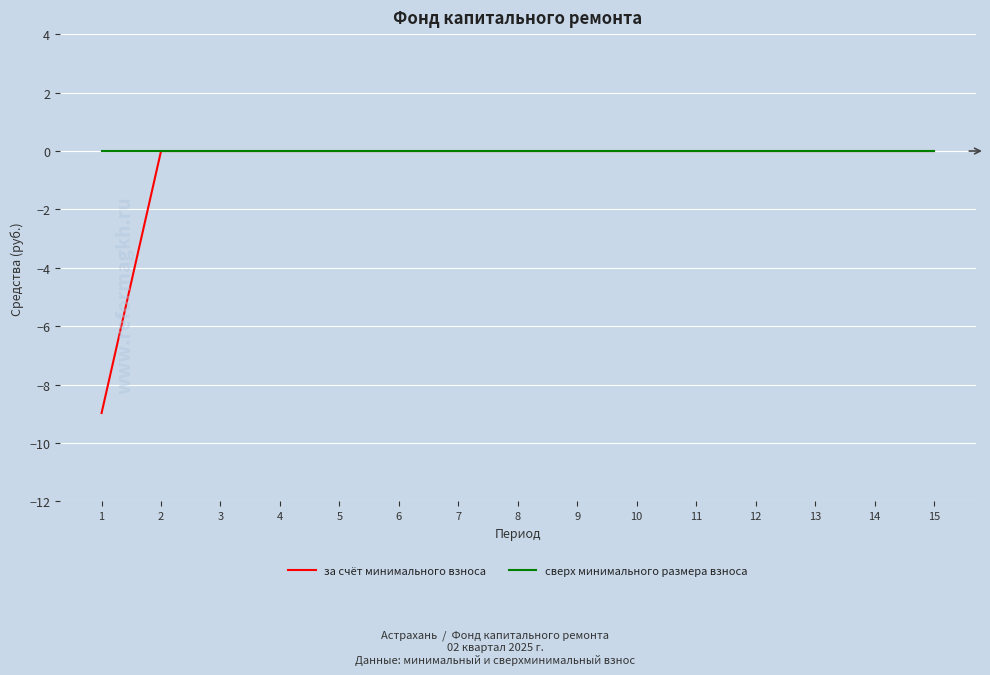

Reading left to right, list all the values displayed in this chart.

за счёт минимального взноса: -9.0	0.0	0.0	0.0	0.0	0.0	0.0	0.0	0.0	0.0	0.0	0.0	0.0	0.0	0.0
сверх минимального размера взноса: 0.0	0.0	0.0	0.0	0.0	0.0	0.0	0.0	0.0	0.0	0.0	0.0	0.0	0.0	0.0